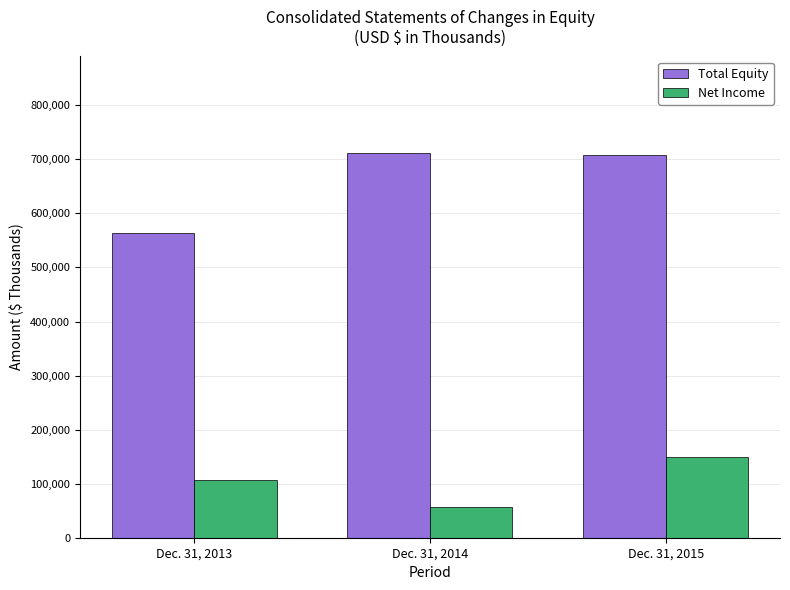

How many bars are there in each group?

2